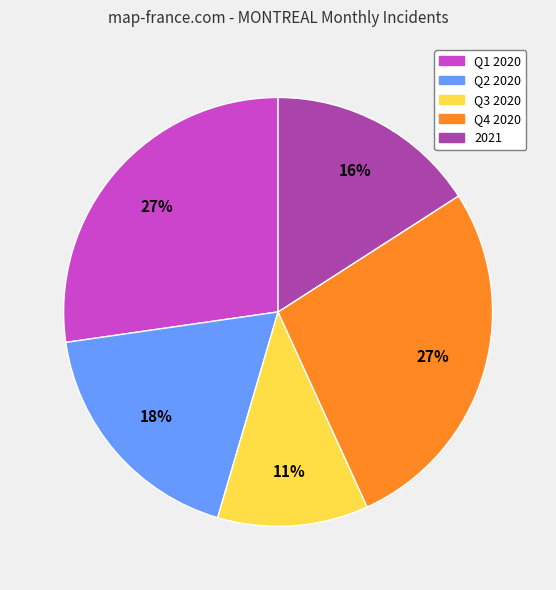

Which category has the smallest portion of the pie?

Q3 2020